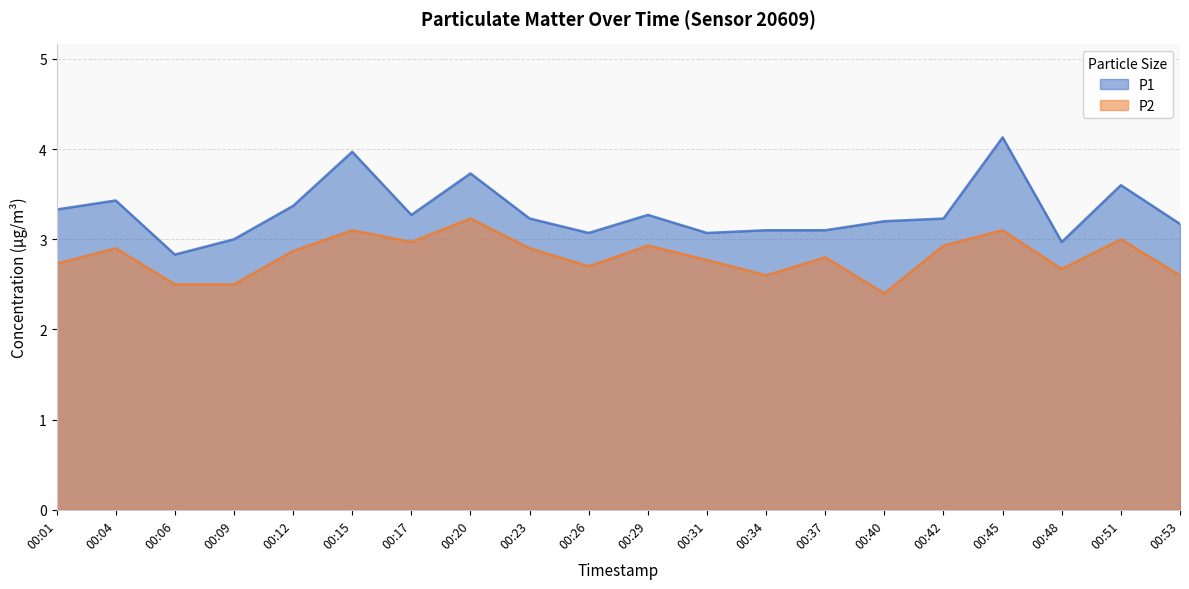

Reading left to right, extract all data points from this chart.

P1: 3.3	3.4	2.8	3.0	3.4	4.0	3.3	3.7	3.2	3.1	3.3	3.1	3.1	3.1	3.2	3.2	4.1	3.0	3.6	3.2
P2: 2.7	2.9	2.5	2.5	2.9	3.1	3.0	3.2	2.9	2.7	2.9	2.8	2.6	2.8	2.4	2.9	3.1	2.7	3.0	2.6